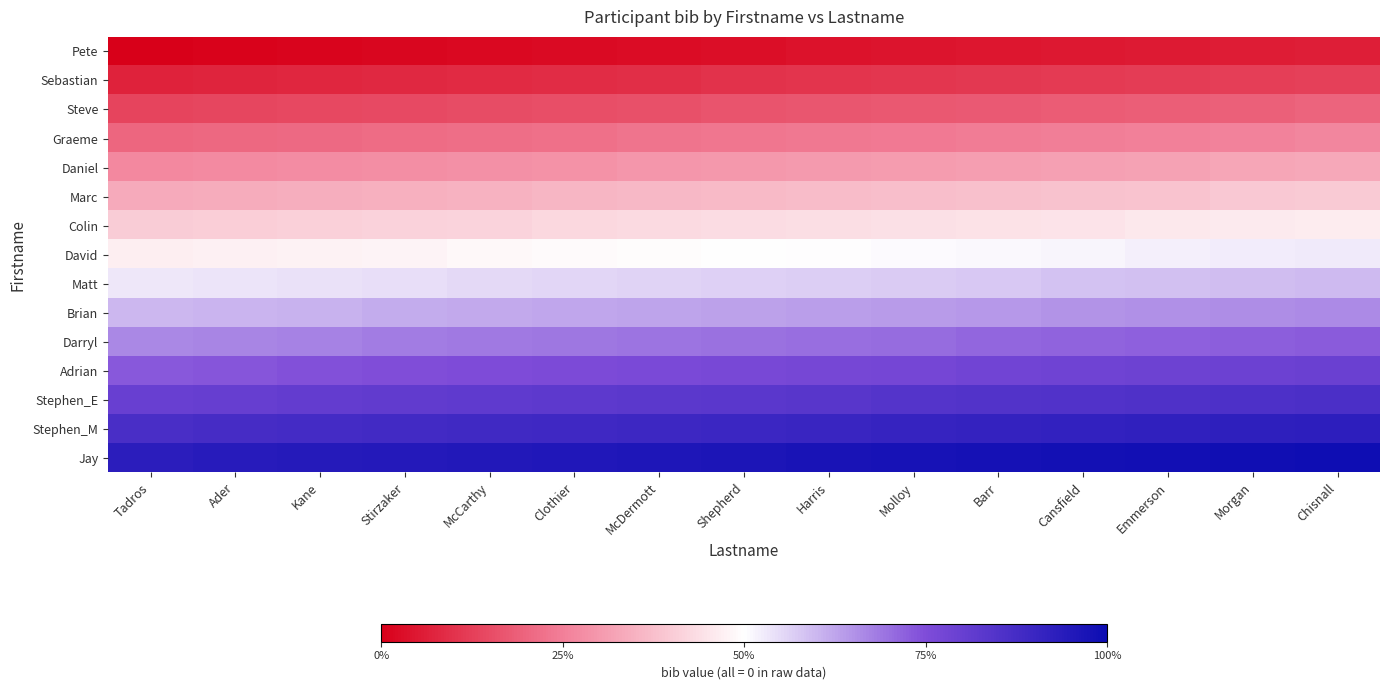

Reading right to left, list all the values displayed in this chart.

Pete: Chisnall=0.1	Morgan=0.1	Emmerson=0.1	Cansfield=0.0	Barr=0.0	Molloy=0.0	Harris=0.0	Shepherd=0.0	McDermott=0.0	Clothier=0.0	McCarthy=0.0	Stirzaker=0.0	Kane=0.0	Ader=0.0	Tadros=0.0
Sebastian: Chisnall=0.1	Morgan=0.1	Emmerson=0.1	Cansfield=0.1	Barr=0.1	Molloy=0.1	Harris=0.1	Shepherd=0.1	McDermott=0.1	Clothier=0.1	McCarthy=0.1	Stirzaker=0.1	Kane=0.1	Ader=0.1	Tadros=0.1
Steve: Chisnall=0.2	Morgan=0.2	Emmerson=0.2	Cansfield=0.2	Barr=0.2	Molloy=0.2	Harris=0.2	Shepherd=0.2	McDermott=0.2	Clothier=0.2	McCarthy=0.2	Stirzaker=0.1	Kane=0.1	Ader=0.1	Tadros=0.1
Graeme: Chisnall=0.3	Morgan=0.3	Emmerson=0.3	Cansfield=0.2	Barr=0.2	Molloy=0.2	Harris=0.2	Shepherd=0.2	McDermott=0.2	Clothier=0.2	McCarthy=0.2	Stirzaker=0.2	Kane=0.2	Ader=0.2	Tadros=0.2
Daniel: Chisnall=0.3	Morgan=0.3	Emmerson=0.3	Cansfield=0.3	Barr=0.3	Molloy=0.3	Harris=0.3	Shepherd=0.3	McDermott=0.3	Clothier=0.3	McCarthy=0.3	Stirzaker=0.3	Kane=0.3	Ader=0.3	Tadros=0.3
Marc: Chisnall=0.4	Morgan=0.4	Emmerson=0.4	Cansfield=0.4	Barr=0.4	Molloy=0.4	Harris=0.4	Shepherd=0.4	McDermott=0.4	Clothier=0.4	McCarthy=0.4	Stirzaker=0.3	Kane=0.3	Ader=0.3	Tadros=0.3
Colin: Chisnall=0.5	Morgan=0.5	Emmerson=0.5	Cansfield=0.4	Barr=0.4	Molloy=0.4	Harris=0.4	Shepherd=0.4	McDermott=0.4	Clothier=0.4	McCarthy=0.4	Stirzaker=0.4	Kane=0.4	Ader=0.4	Tadros=0.4
David: Chisnall=0.5	Morgan=0.5	Emmerson=0.5	Cansfield=0.5	Barr=0.5	Molloy=0.5	Harris=0.5	Shepherd=0.5	McDermott=0.5	Clothier=0.5	McCarthy=0.5	Stirzaker=0.5	Kane=0.5	Ader=0.5	Tadros=0.5
Matt: Chisnall=0.6	Morgan=0.6	Emmerson=0.6	Cansfield=0.6	Barr=0.6	Molloy=0.6	Harris=0.6	Shepherd=0.6	McDermott=0.6	Clothier=0.6	McCarthy=0.6	Stirzaker=0.5	Kane=0.5	Ader=0.5	Tadros=0.5
Brian: Chisnall=0.7	Morgan=0.7	Emmerson=0.7	Cansfield=0.6	Barr=0.6	Molloy=0.6	Harris=0.6	Shepherd=0.6	McDermott=0.6	Clothier=0.6	McCarthy=0.6	Stirzaker=0.6	Kane=0.6	Ader=0.6	Tadros=0.6
Darryl: Chisnall=0.7	Morgan=0.7	Emmerson=0.7	Cansfield=0.7	Barr=0.7	Molloy=0.7	Harris=0.7	Shepherd=0.7	McDermott=0.7	Clothier=0.7	McCarthy=0.7	Stirzaker=0.7	Kane=0.7	Ader=0.7	Tadros=0.7
Adrian: Chisnall=0.8	Morgan=0.8	Emmerson=0.8	Cansfield=0.8	Barr=0.8	Molloy=0.8	Harris=0.8	Shepherd=0.8	McDermott=0.8	Clothier=0.8	McCarthy=0.8	Stirzaker=0.7	Kane=0.7	Ader=0.7	Tadros=0.7
Stephen_E: Chisnall=0.9	Morgan=0.9	Emmerson=0.9	Cansfield=0.8	Barr=0.8	Molloy=0.8	Harris=0.8	Shepherd=0.8	McDermott=0.8	Clothier=0.8	McCarthy=0.8	Stirzaker=0.8	Kane=0.8	Ader=0.8	Tadros=0.8
Stephen_M: Chisnall=0.9	Morgan=0.9	Emmerson=0.9	Cansfield=0.9	Barr=0.9	Molloy=0.9	Harris=0.9	Shepherd=0.9	McDermott=0.9	Clothier=0.9	McCarthy=0.9	Stirzaker=0.9	Kane=0.9	Ader=0.9	Tadros=0.9
Jay: Chisnall=1.0	Morgan=1.0	Emmerson=1.0	Cansfield=1.0	Barr=1.0	Molloy=1.0	Harris=1.0	Shepherd=1.0	McDermott=1.0	Clothier=1.0	McCarthy=1.0	Stirzaker=0.9	Kane=0.9	Ader=0.9	Tadros=0.9